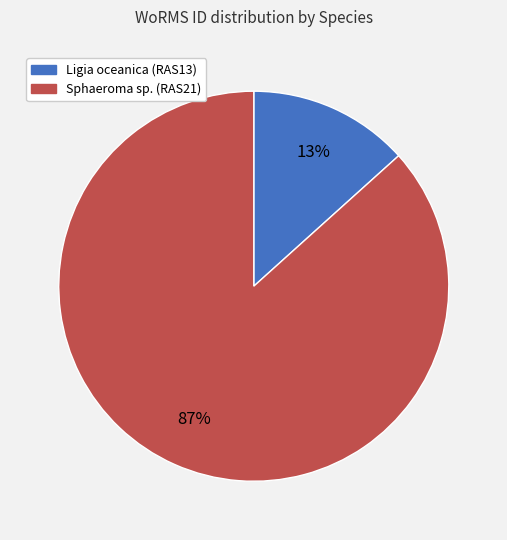

Between Ligia oceanica (RAS13) and Sphaeroma sp. (RAS21), which is larger?

Sphaeroma sp. (RAS21)